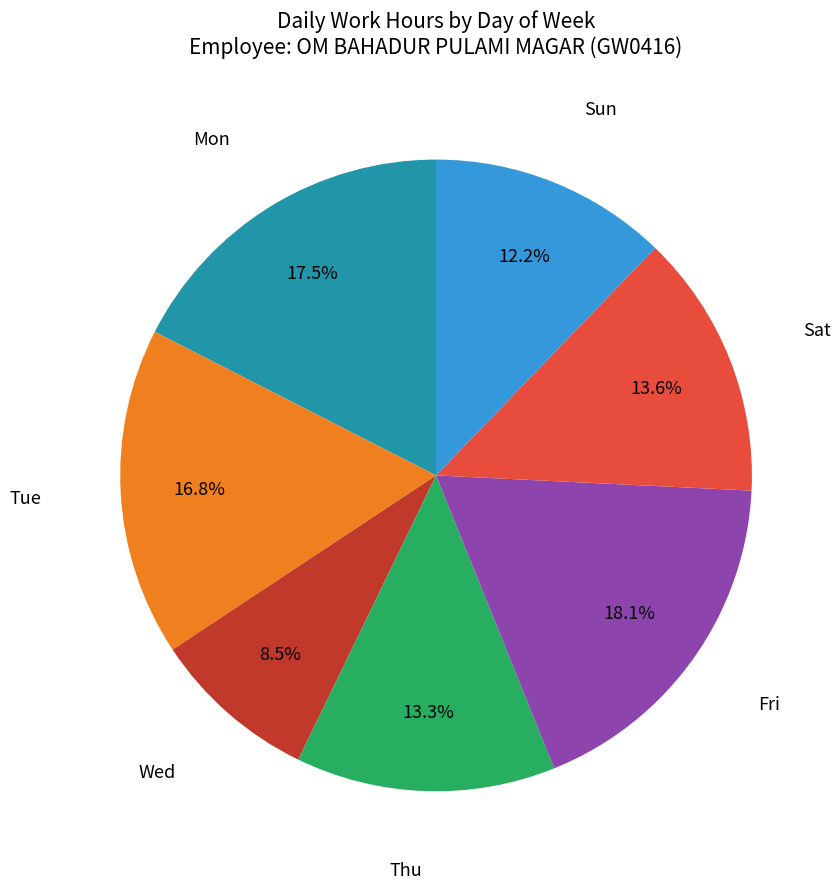

To the nearest percent, what is the average slice percentage?

14%